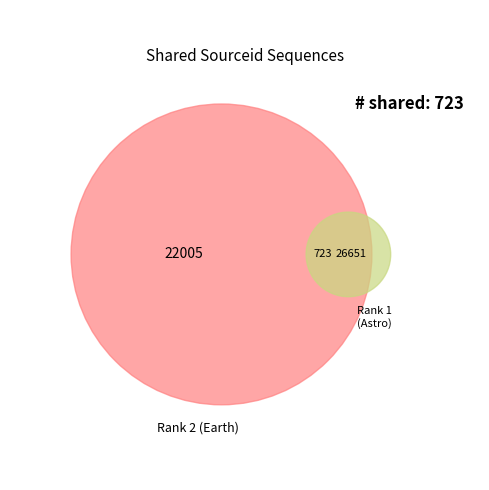

Which category has the biggest portion of the pie?

1